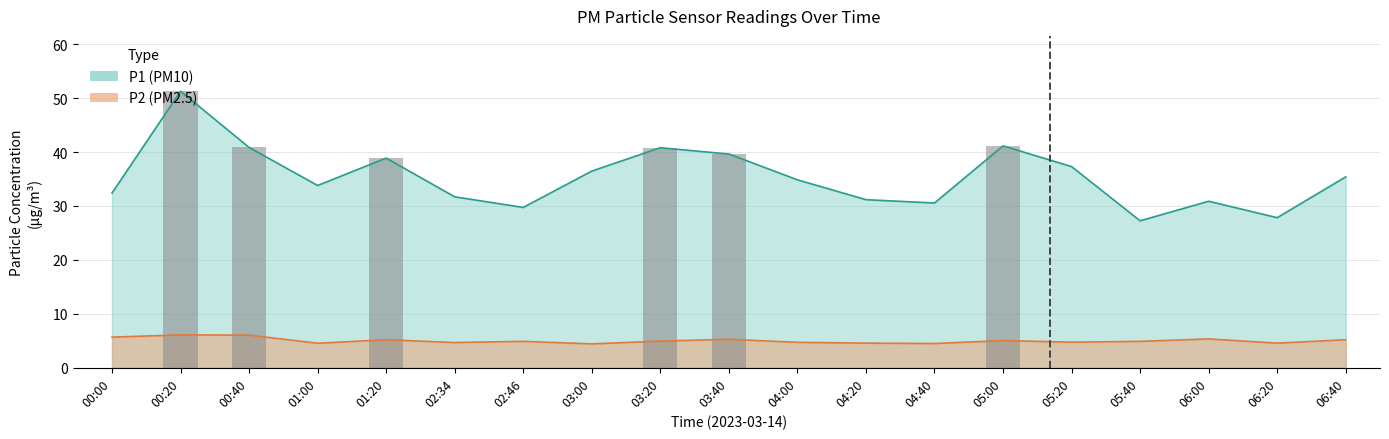

The P1 series shows 45.4 at 04:40. True or false?

False